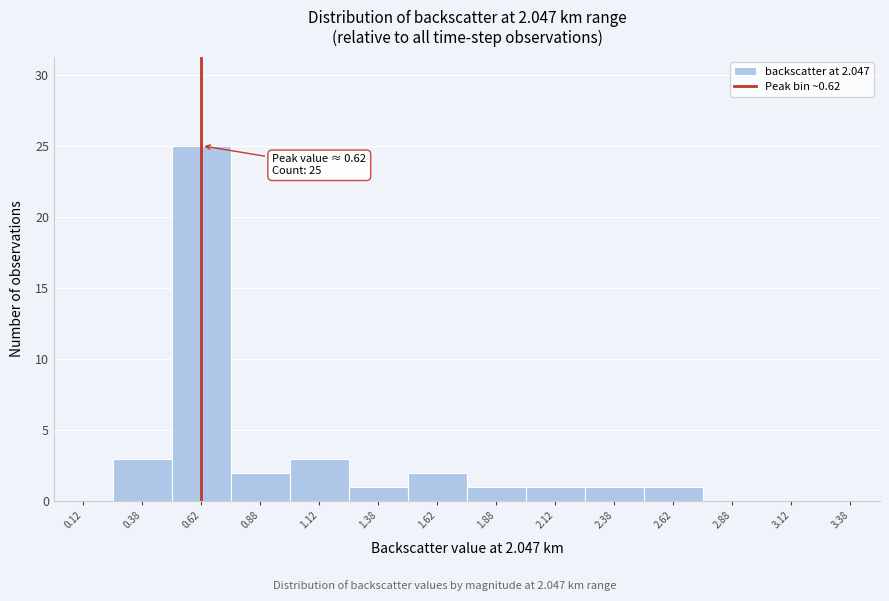

Which range on the x-axis has the tallest bar?

0.50 to 0.75